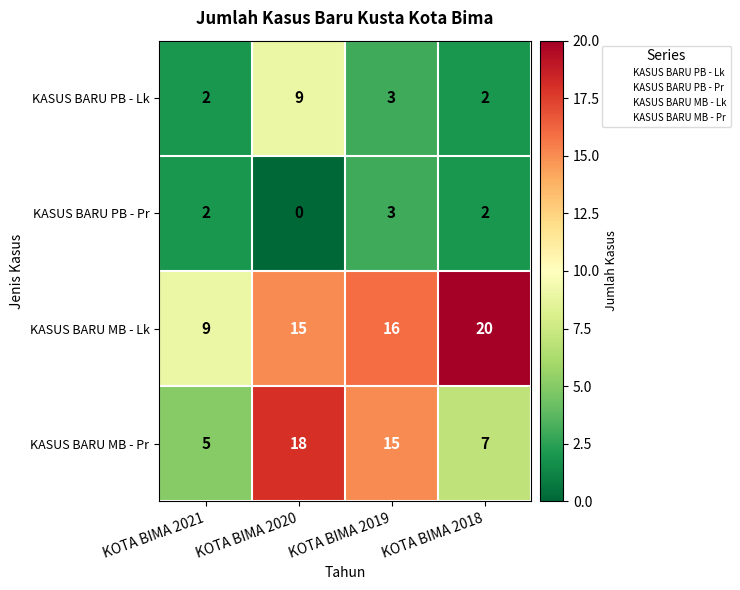

Rank the categories by KASUS BARU MB - Lk value from highest to lowest.

KOTA BIMA 2018, KOTA BIMA 2019, KOTA BIMA 2020, KOTA BIMA 2021